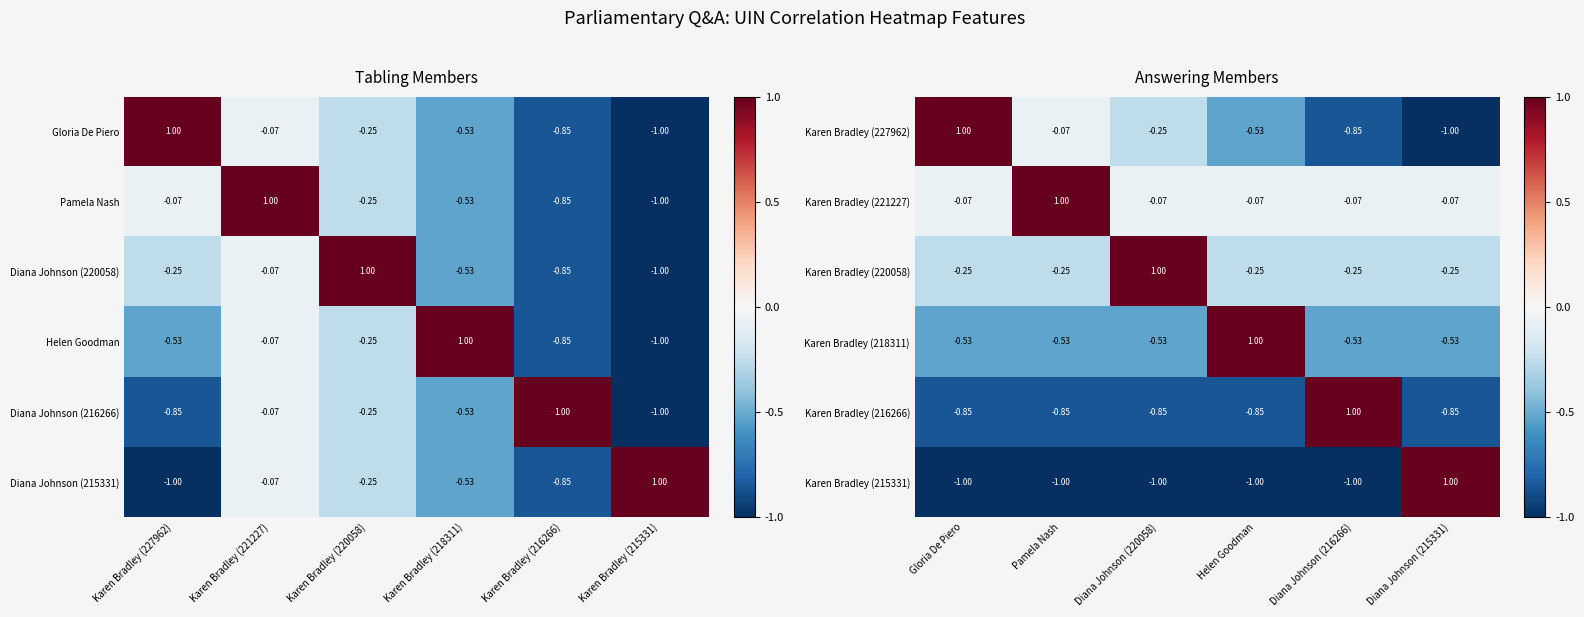

At Diana Johnson (216266), list the series in order from largest to smallest.

Karen Bradley (216266), Karen Bradley (221227), Karen Bradley (220058), Karen Bradley (218311), Karen Bradley (227962), Karen Bradley (215331)